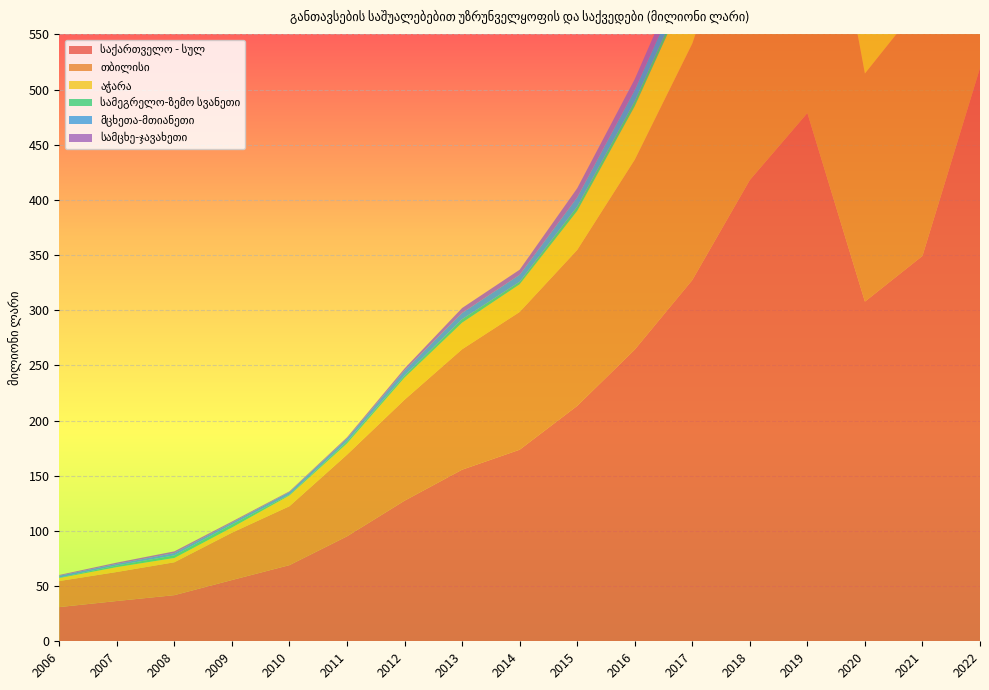

Reading right to left, transcribe all the data shown in this chart.

საქართველო - სულ: 519.4	349.2	307.8	478.7	418.0	327.3	264.3	213.3	173.6	155.5	127.4	95.1	69.0	55.5	41.8	36.5	31.0
თბილისი: 357.3	230.5	206.7	316.2	276.9	214.3	172.1	141.3	124.8	109.1	91.5	74.0	53.4	42.9	29.8	26.3	23.6
აჭარა: 70.3	51.4	45.6	78.0	61.0	58.3	48.5	35.4	25.1	24.1	20.0	10.1	9.7	4.7	3.9	4.4	2.7
სამეგრელო-ზემო სვანეთი: 4.3	3.0	5.1	7.0	9.2	5.2	4.6	3.9	2.3	3.2	1.9	1.8	0.7	2.7	2.4	1.5	0.4
მცხეთა-მთიანეთი: 14.4	5.8	5.9	13.8	16.2	11.3	10.0	8.3	6.3	5.6	4.6	2.7	2.4	1.7	2.1	1.4	1.7
სამცხე-ჯავახეთი: 19.9	16.6	12.5	14.9	13.5	12.3	9.9	8.3	4.6	4.5	1.8	1.1	0.7	1.0	1.5	1.2	0.7